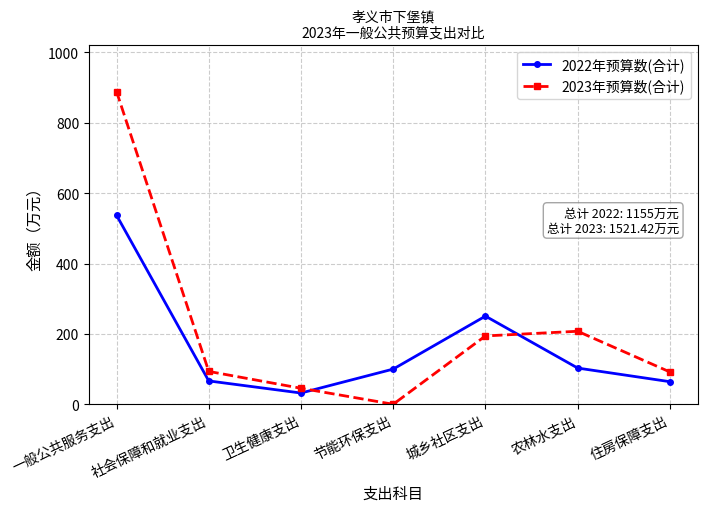

What is the label of the 7th point from the right?

一般公共服务支出